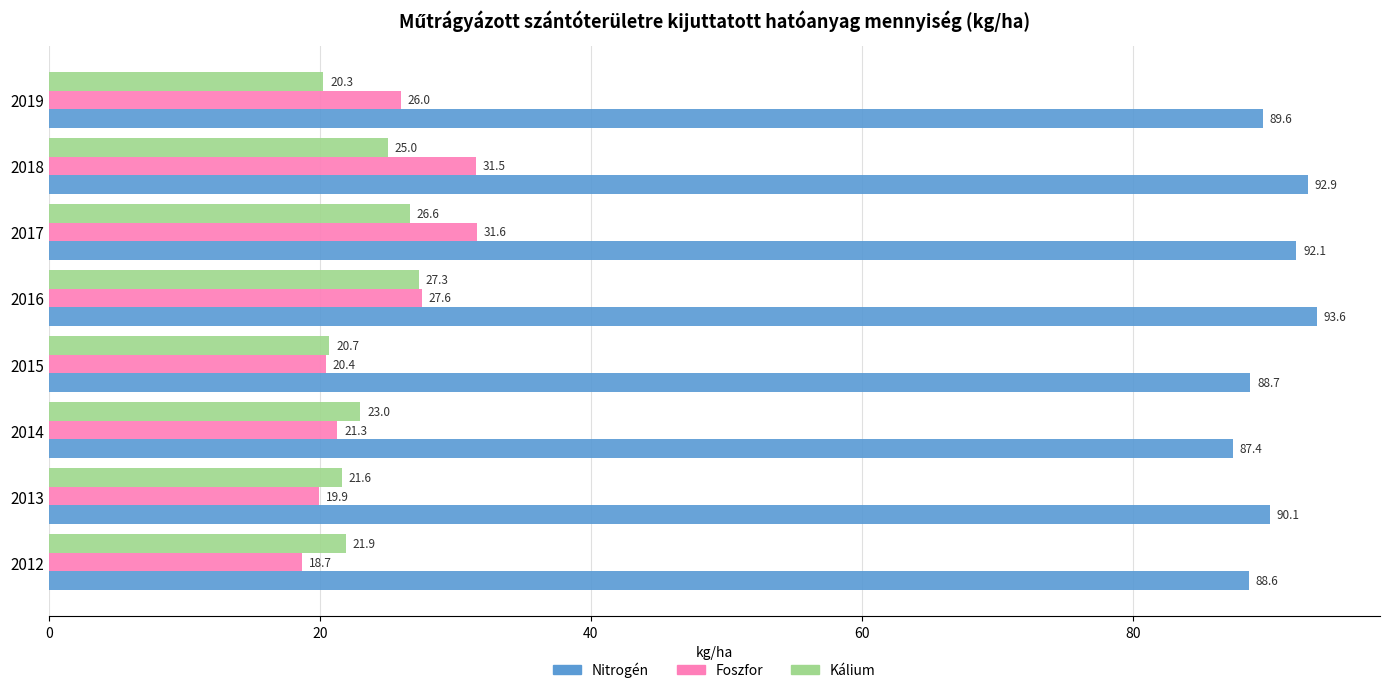

Rank the categories by Kálium value from highest to lowest.

2016, 2017, 2018, 2014, 2012, 2013, 2015, 2019